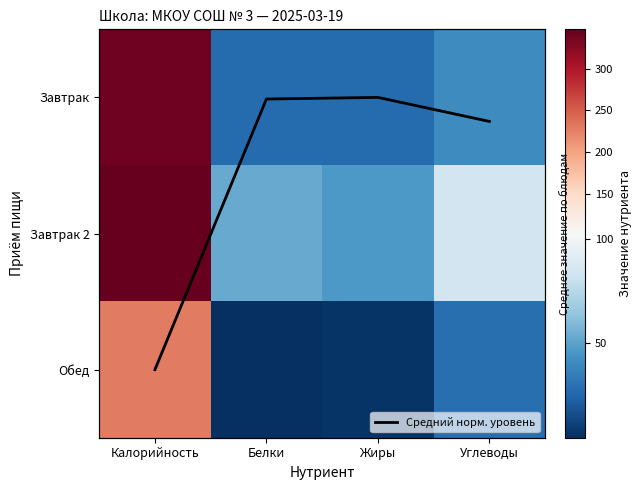

Where does the Завтрак series first go above 41?

Калорийность